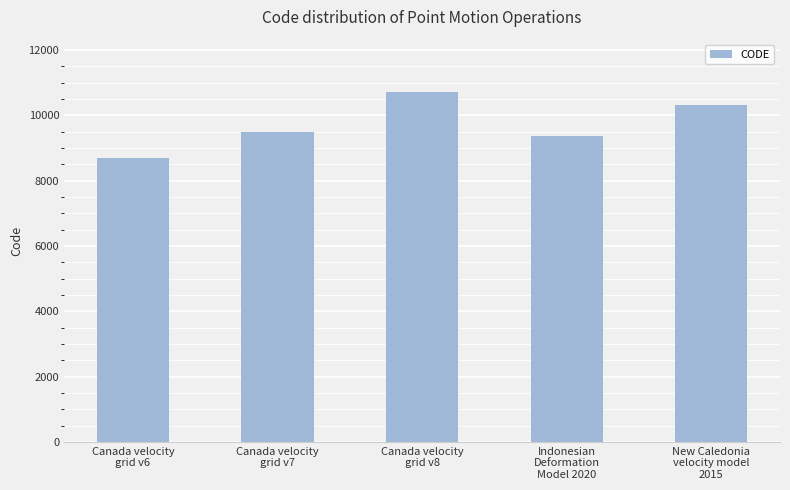

Are the bars grouped side by side (vs. stacked)?

No